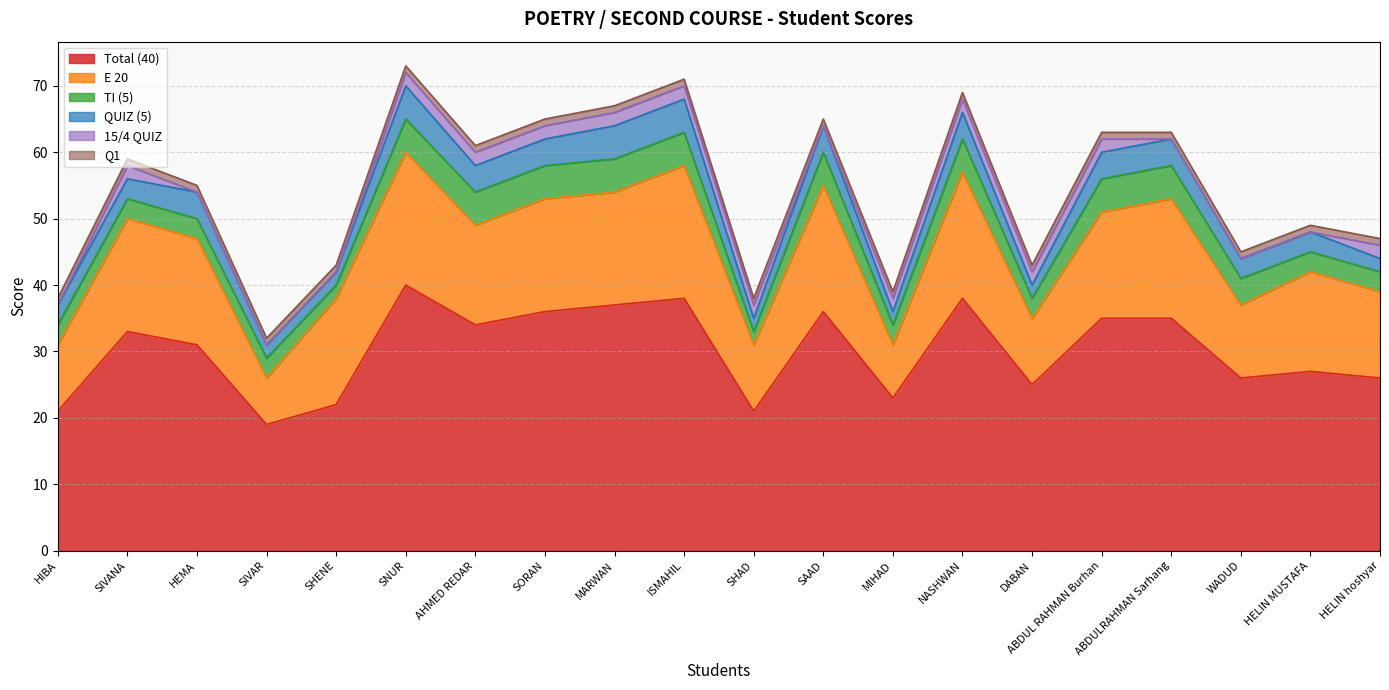

Which series changed the most between ISMAHIL and SAAD?

Total (40)